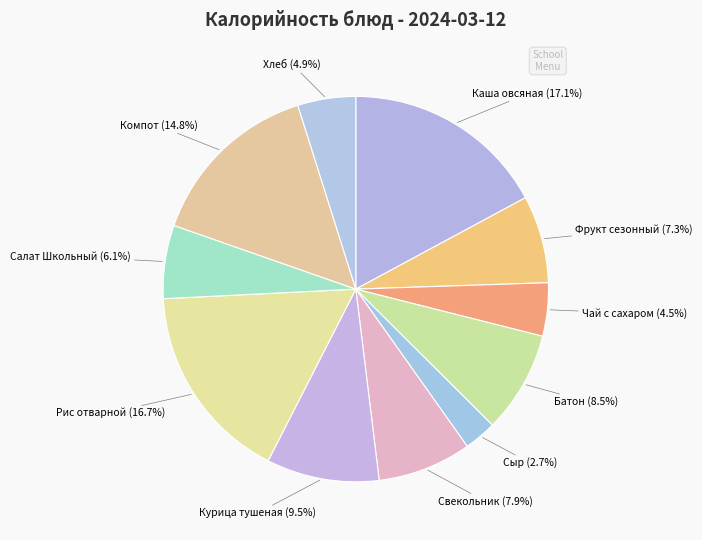

Count the number of slices in the pie.

11